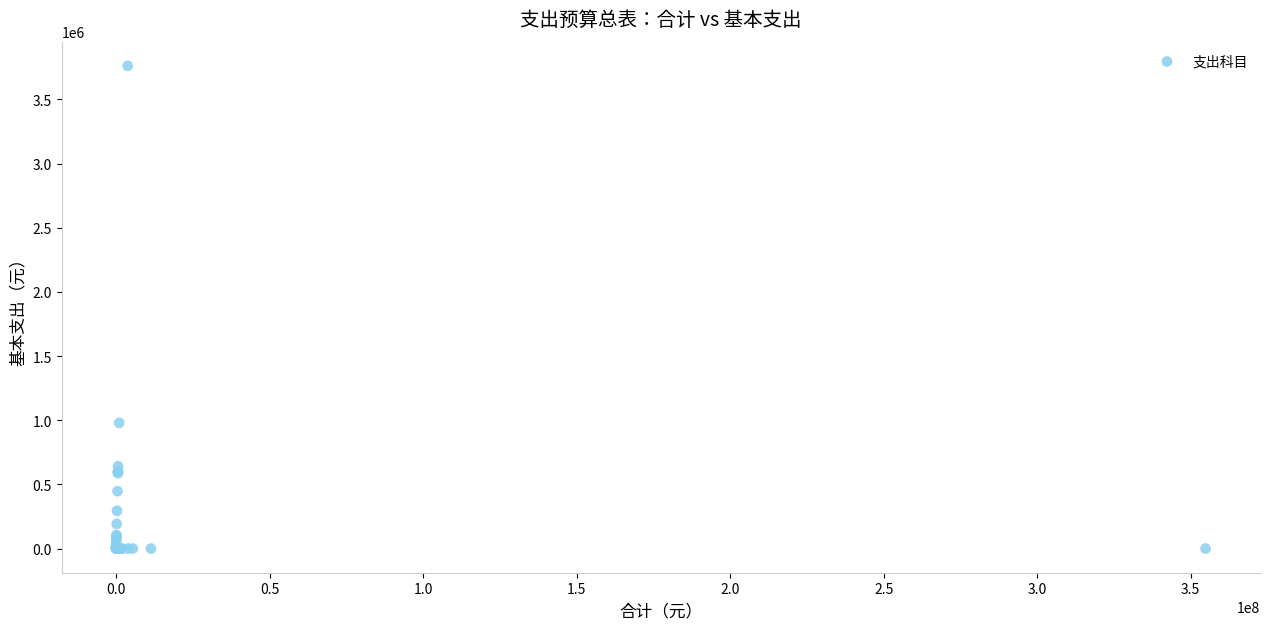

What Y value in the scatter plot is closest to 1881096?

979560.0